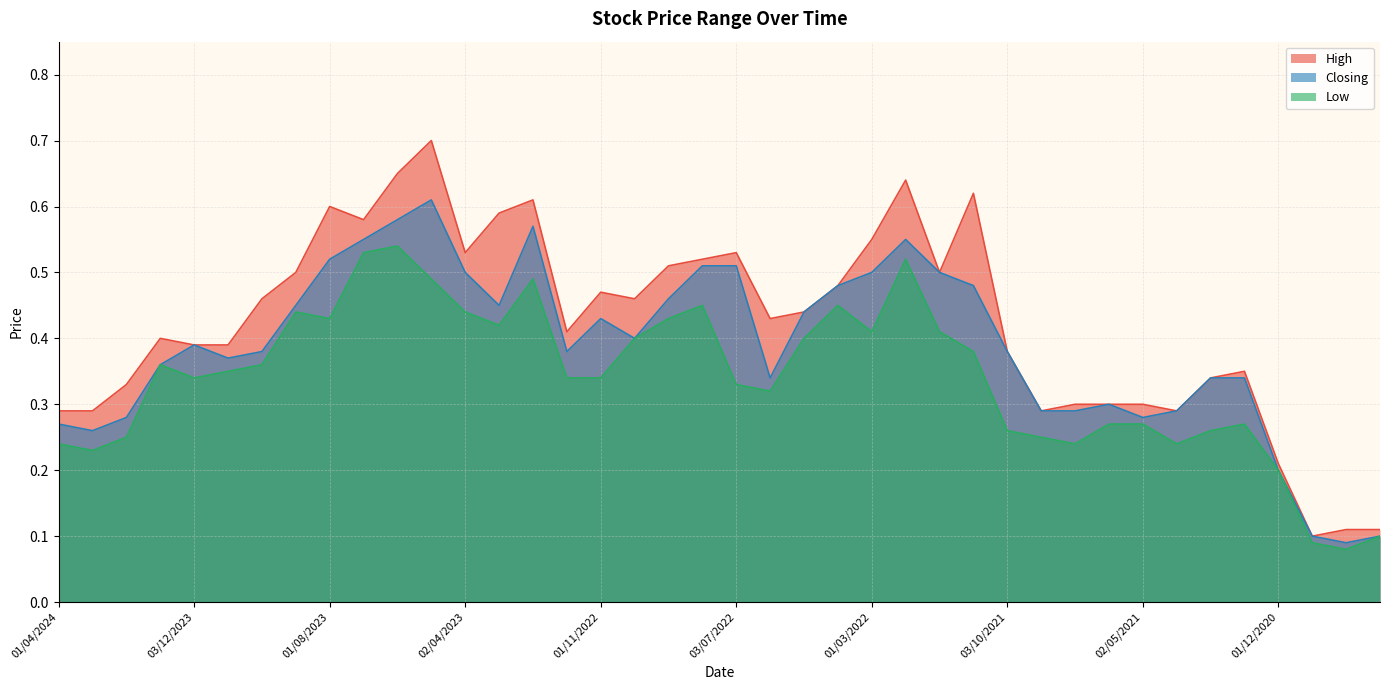

What is the value of the Low point at the 22nd from the left?

0.3